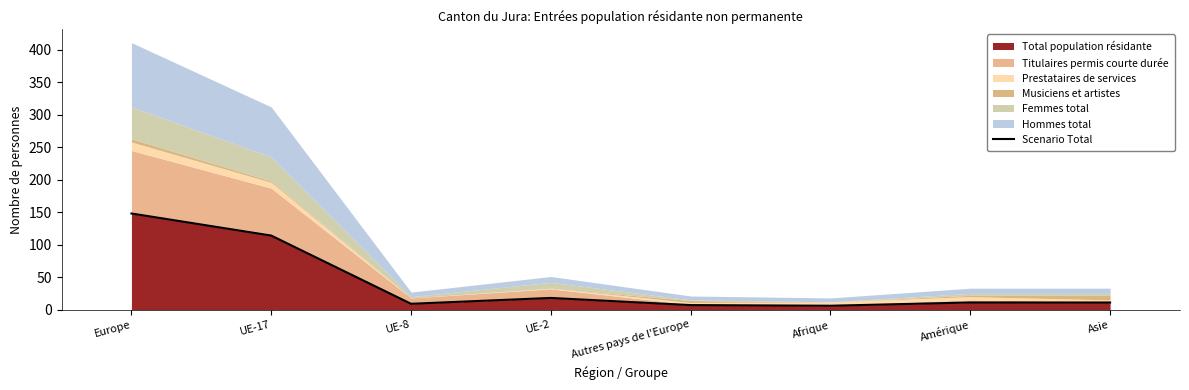

Where is the first local minimum?

UE-8